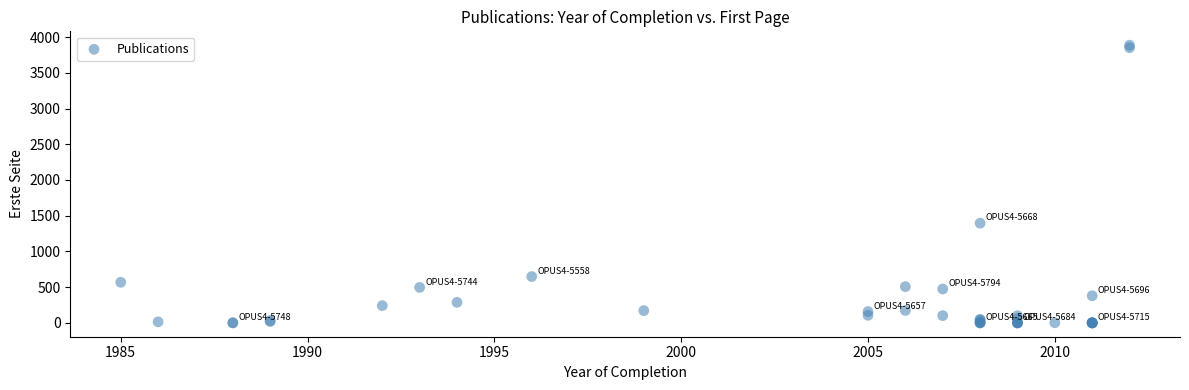

What Y value in the scatter plot is closest to 1943?

1395